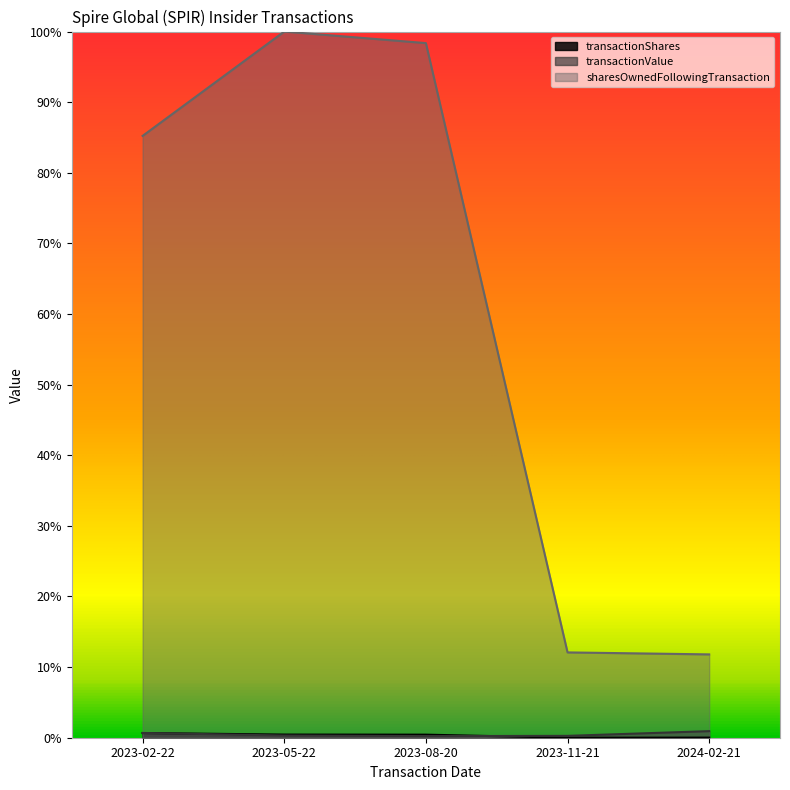

Reading right to left, list all the values displayed in this chart.

transactionShares: 0.0	0.0	0.0	0.0	0.0
transactionValue: 0.0	0.0	0.0	0.0	0.0
sharesOwnedFollowingTransaction: 0.1	0.1	1.0	1.0	0.9